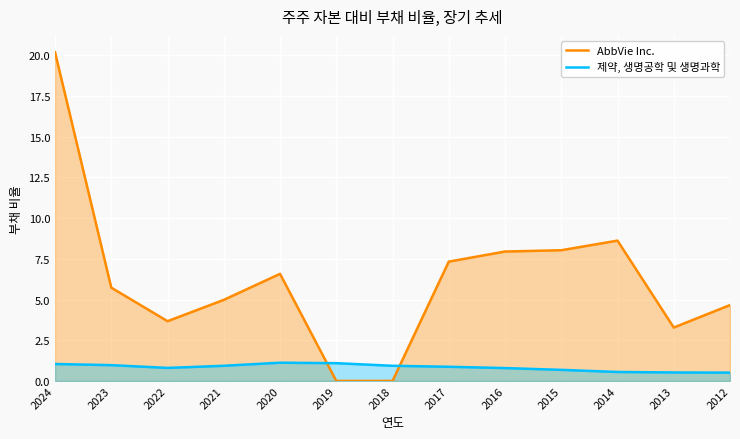

Reading left to right, list all the values displayed in this chart.

AbbVie Inc.: 2024=20.2	2023=5.7	2022=3.7	2021=5.0	2020=6.6	2019=0.0	2018=0.0	2017=7.3	2016=8.0	2015=8.0	2014=8.6	2013=3.3	2012=4.7
제약, 생명공학 및 생명과학: 2024=1.0	2023=1.0	2022=0.8	2021=0.9	2020=1.1	2019=1.1	2018=0.9	2017=0.9	2016=0.8	2015=0.7	2014=0.6	2013=0.5	2012=0.5